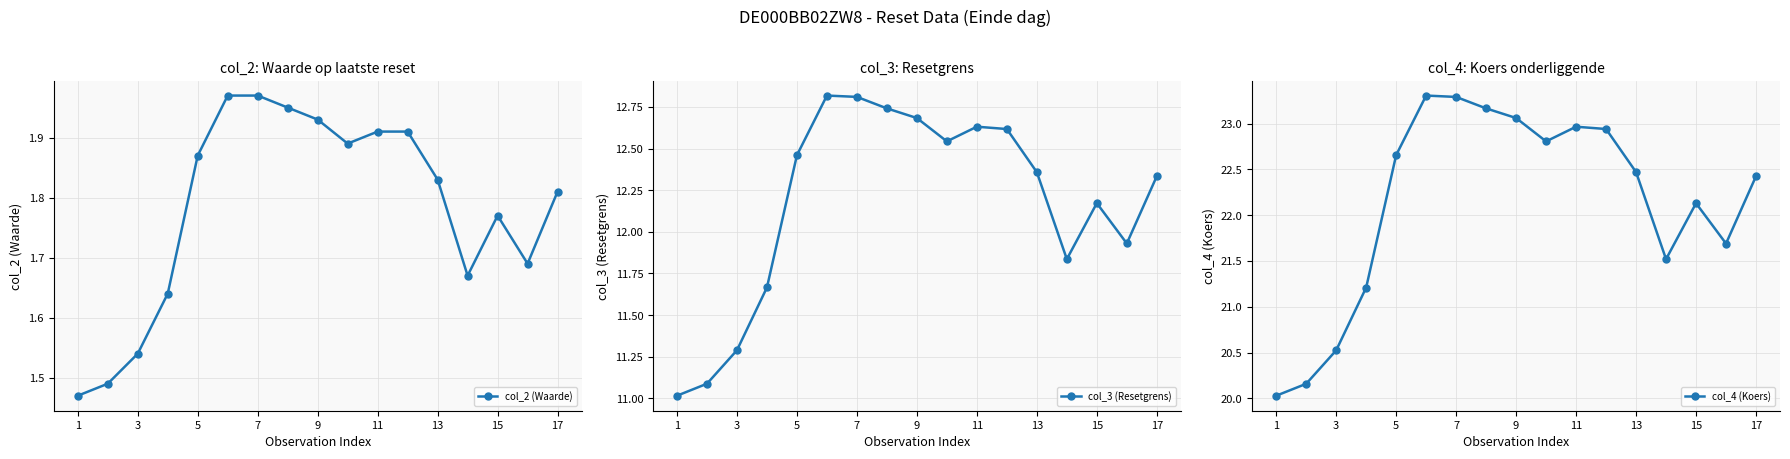

How many interior local valleys does the col_2 (Waarde) series have?

3